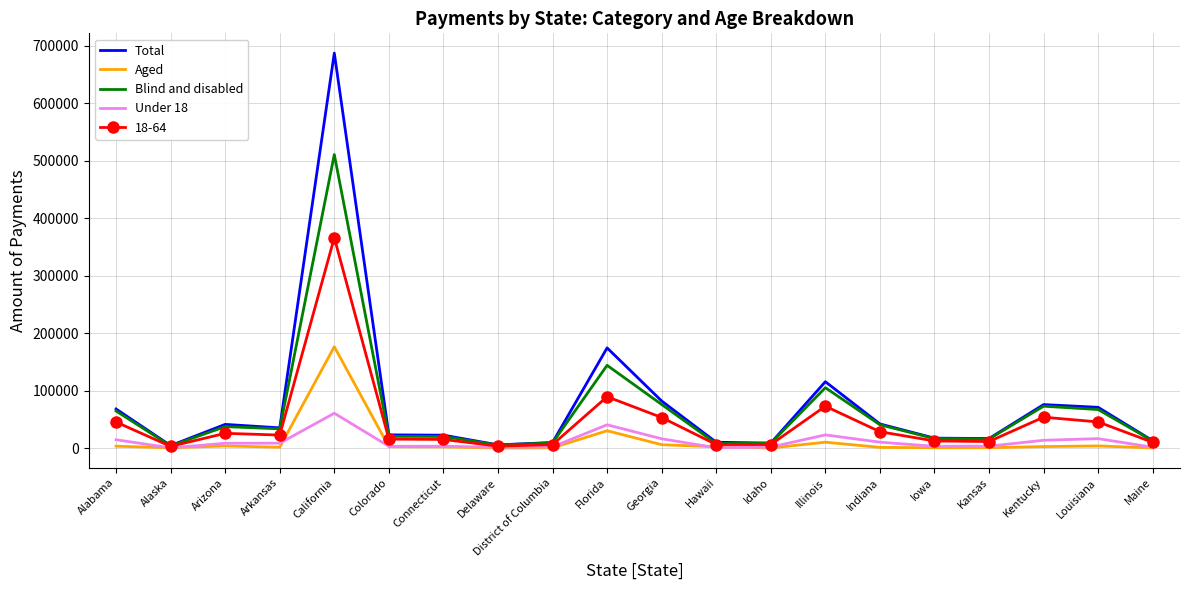

Rank the series by their maximum value, from highest to lowest.

Total, Blind and disabled, 18-64, Aged, Under 18